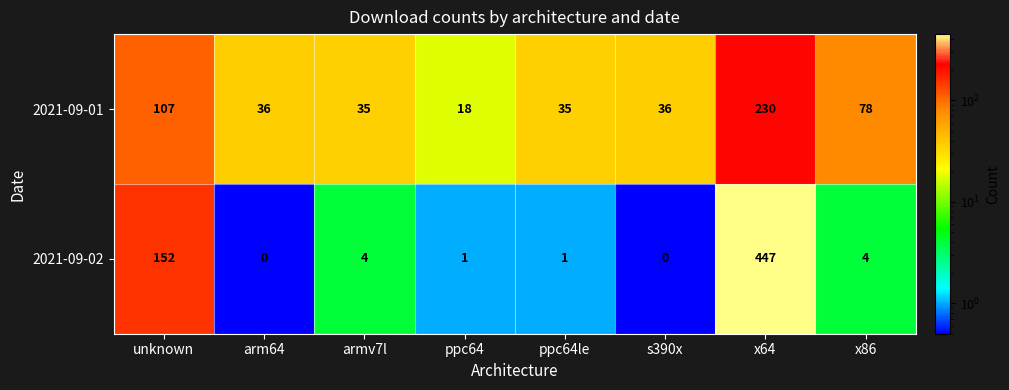

What is the average value of the 2021-09-01 series?

72